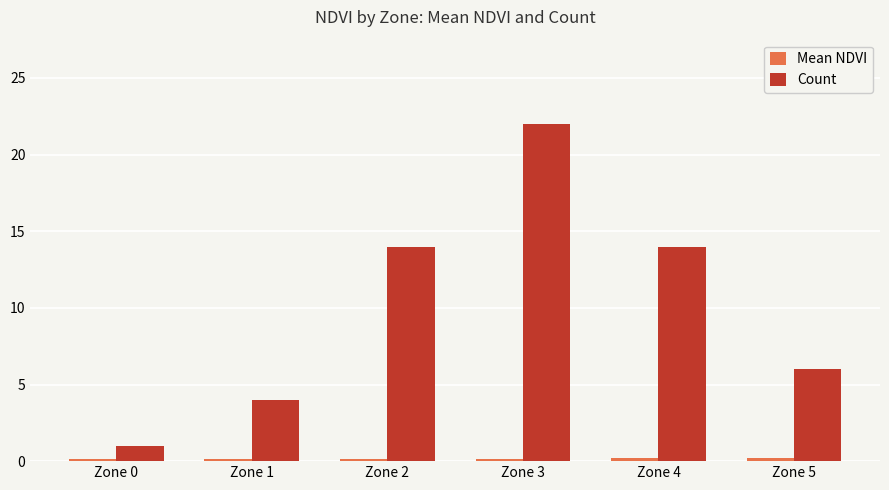

What is the difference between the maximum and second lowest values in the Count series?

18.0